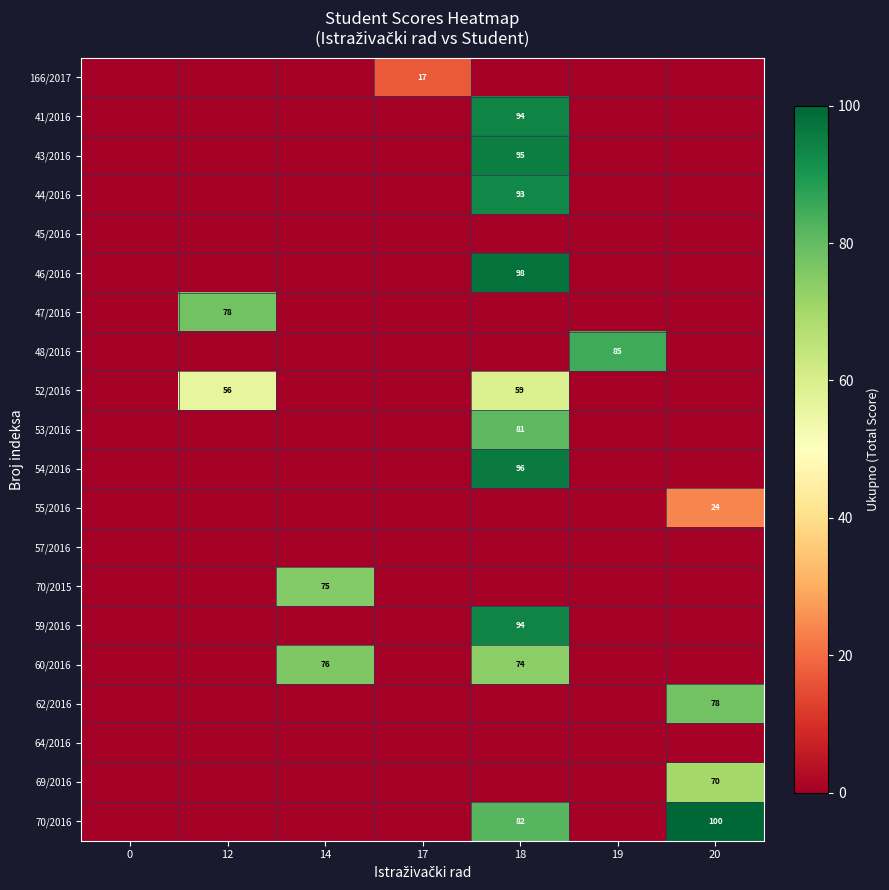

The value of 62/2016 at 20 is 113. True or false?

False